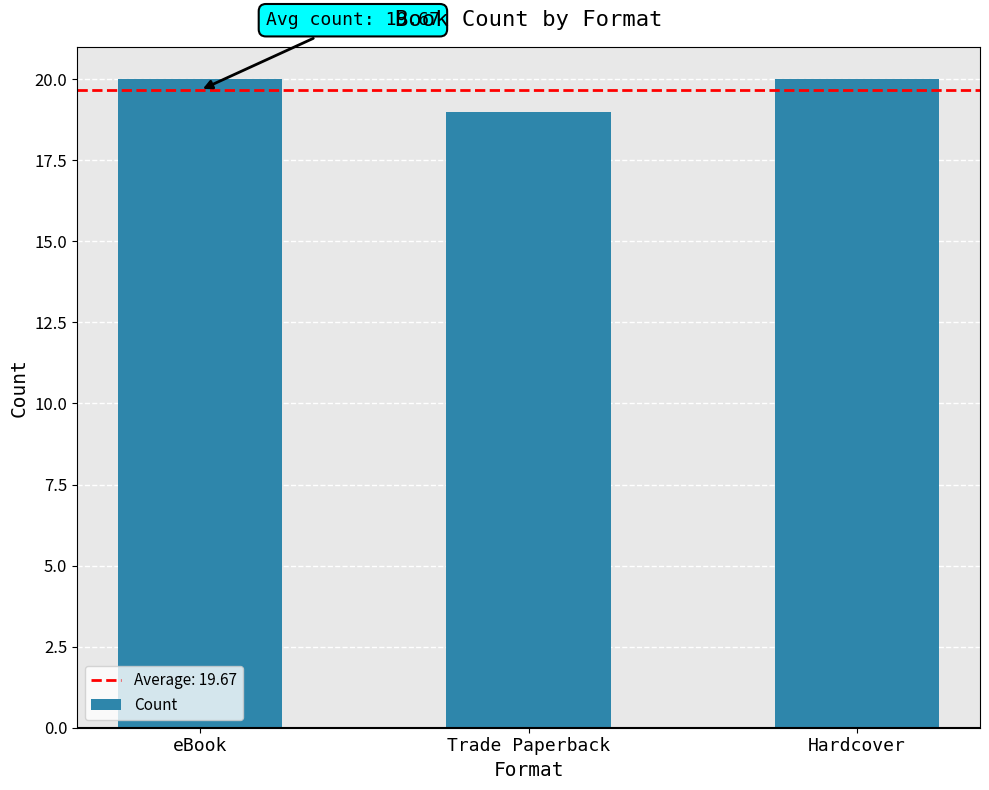

At which label is the value closest to 19?

Trade Paperback